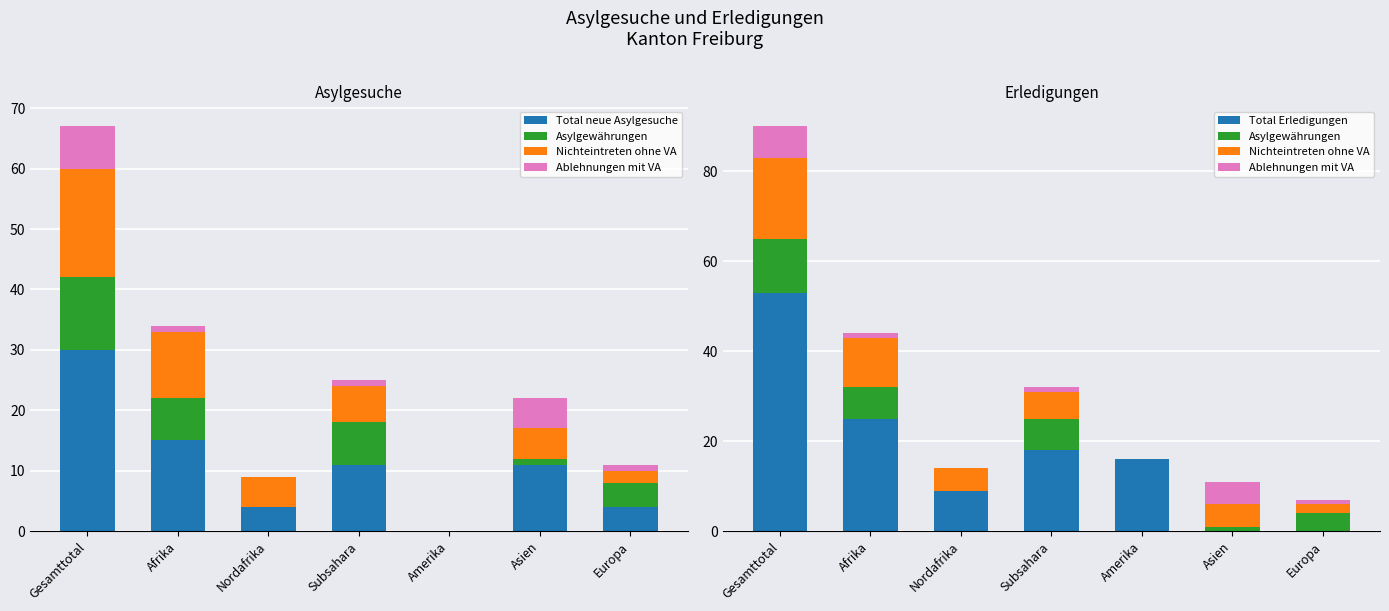

What is the difference between the Ablehnungen mit VA values at Gesamttotal and Amerika?

7